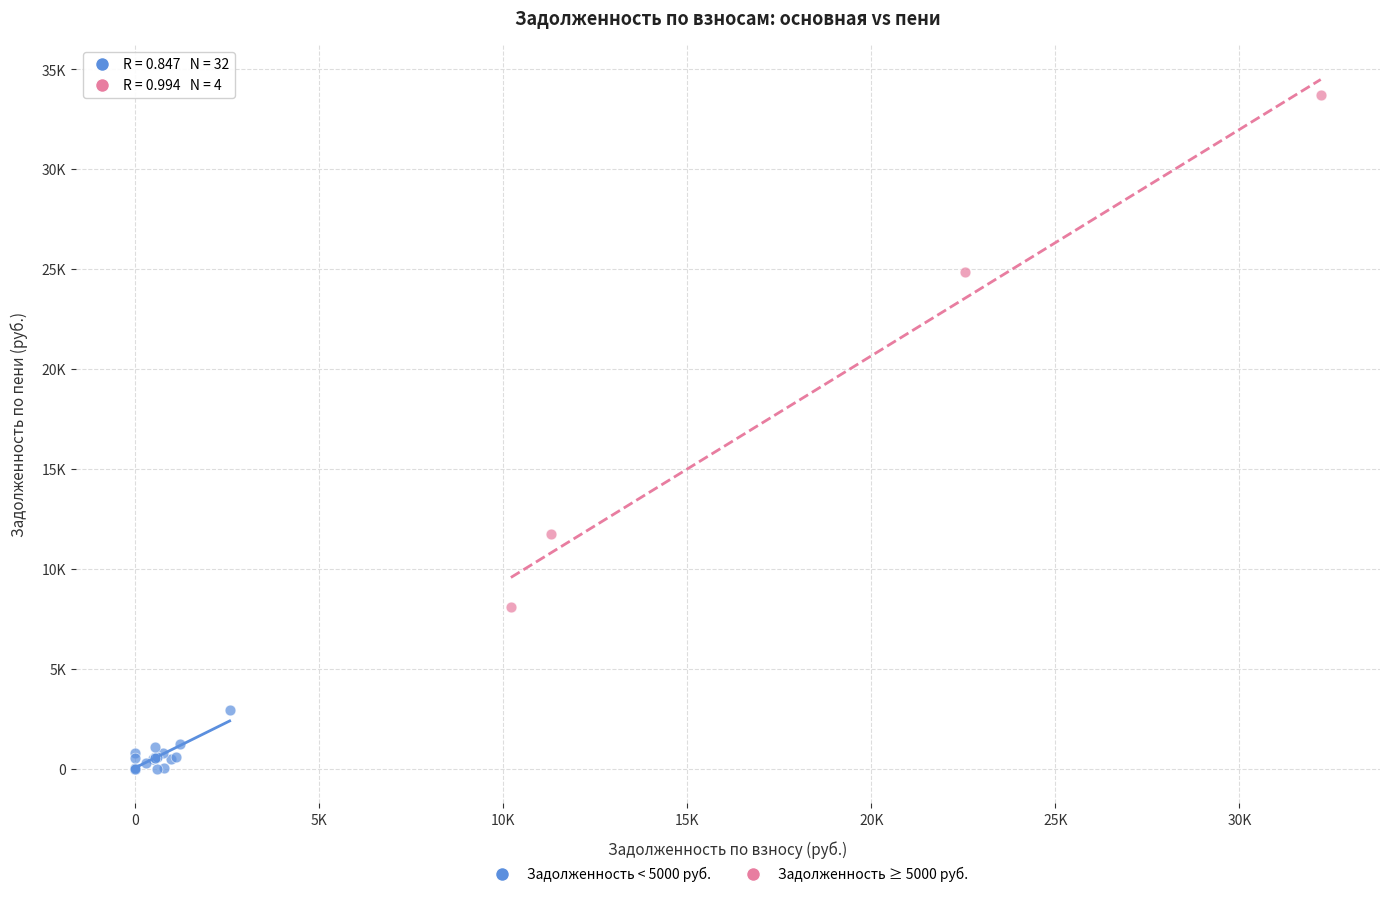

What are all the series names shown in the legend?

Задолженность < 5000 руб., Задолженность ≥ 5000 руб.